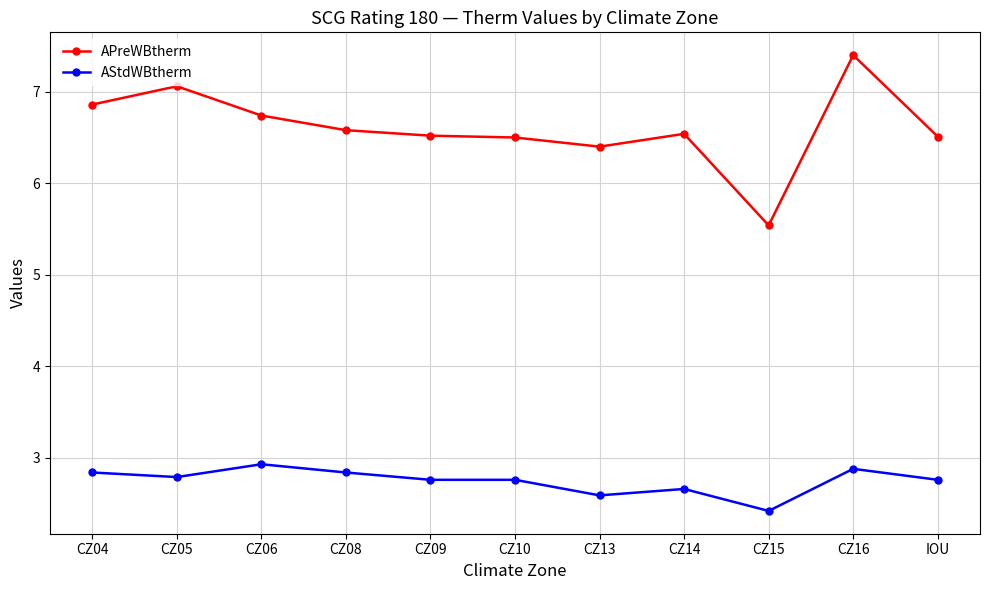

How many categories are shown in the chart?

11